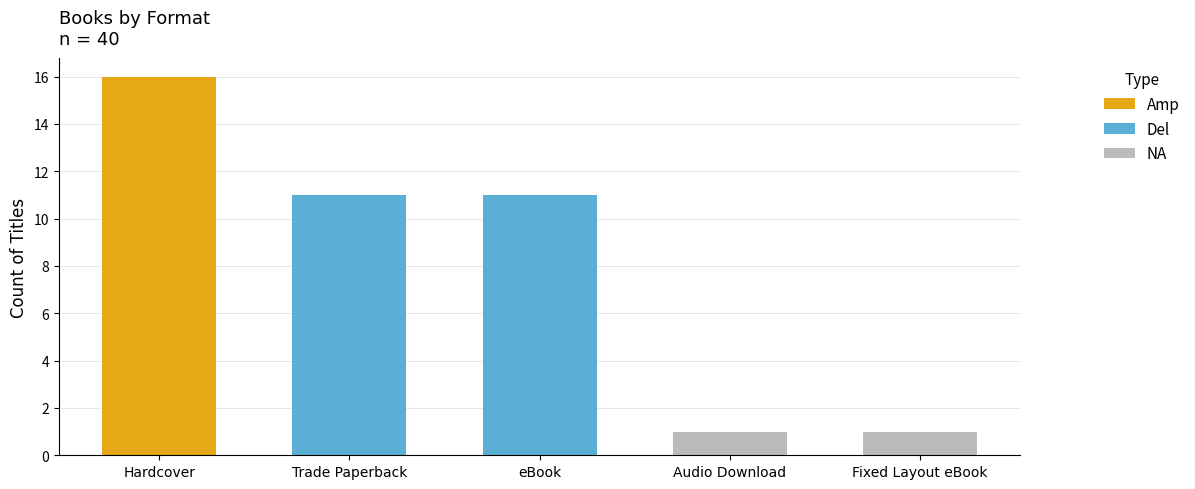

What position from the left is Hardcover?

1